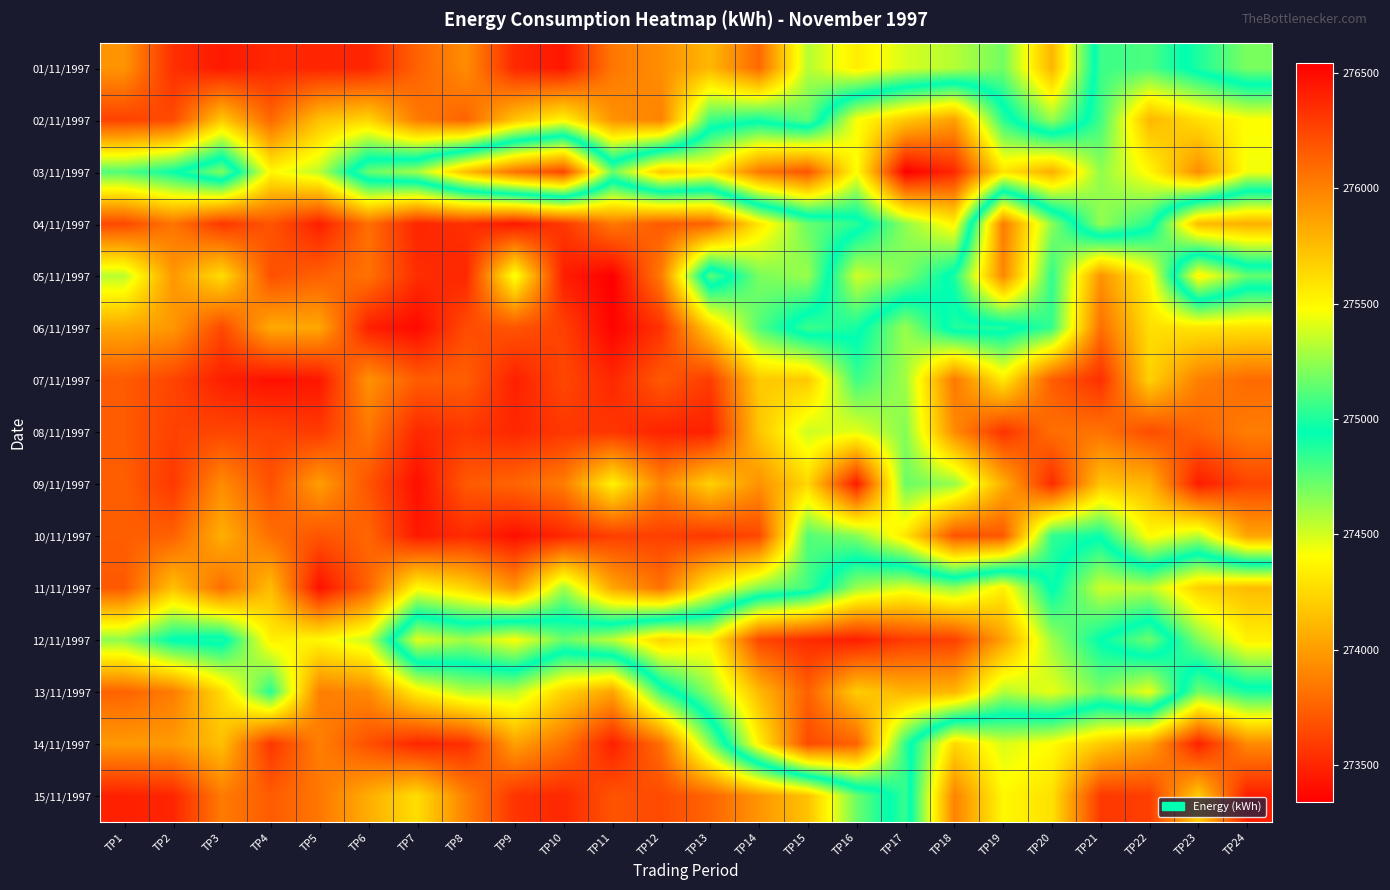

At which category is the sum across all series the highest?

TP5